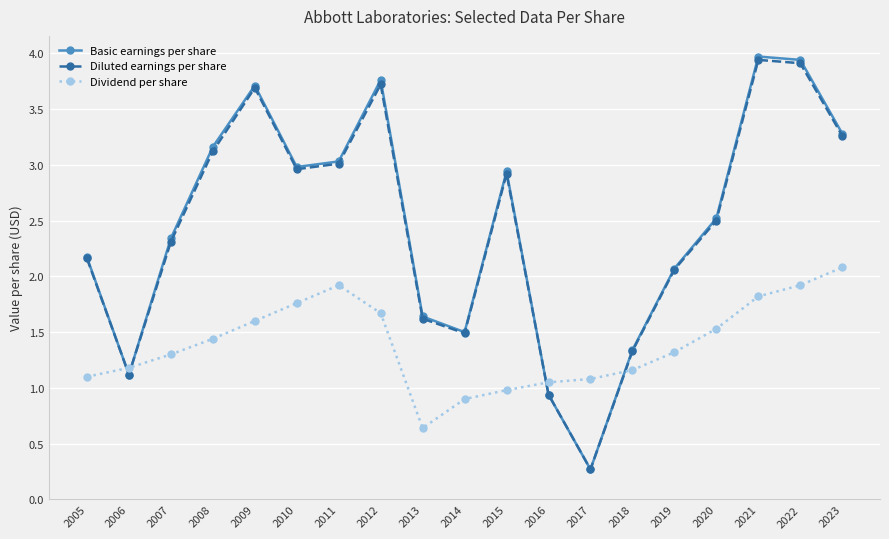

What is the approximate value of Dividend per share at 2014?

0.9